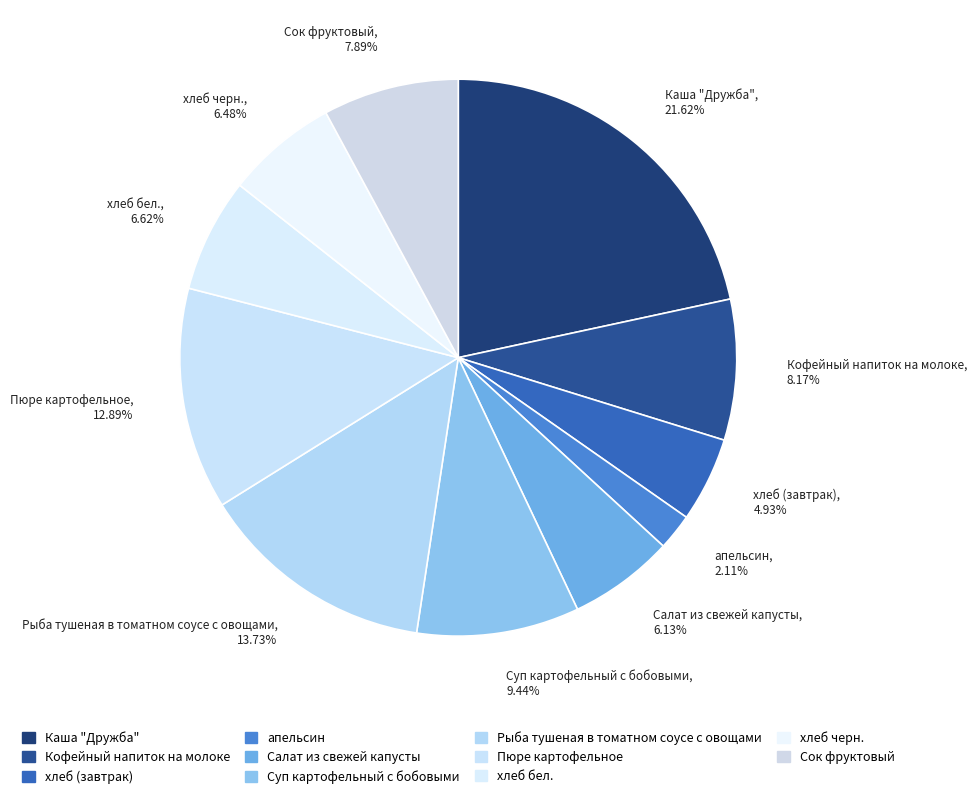

Approximately how many times larger is the value at Кофейный напиток на молоке compared to хлеб черн.?

1.3